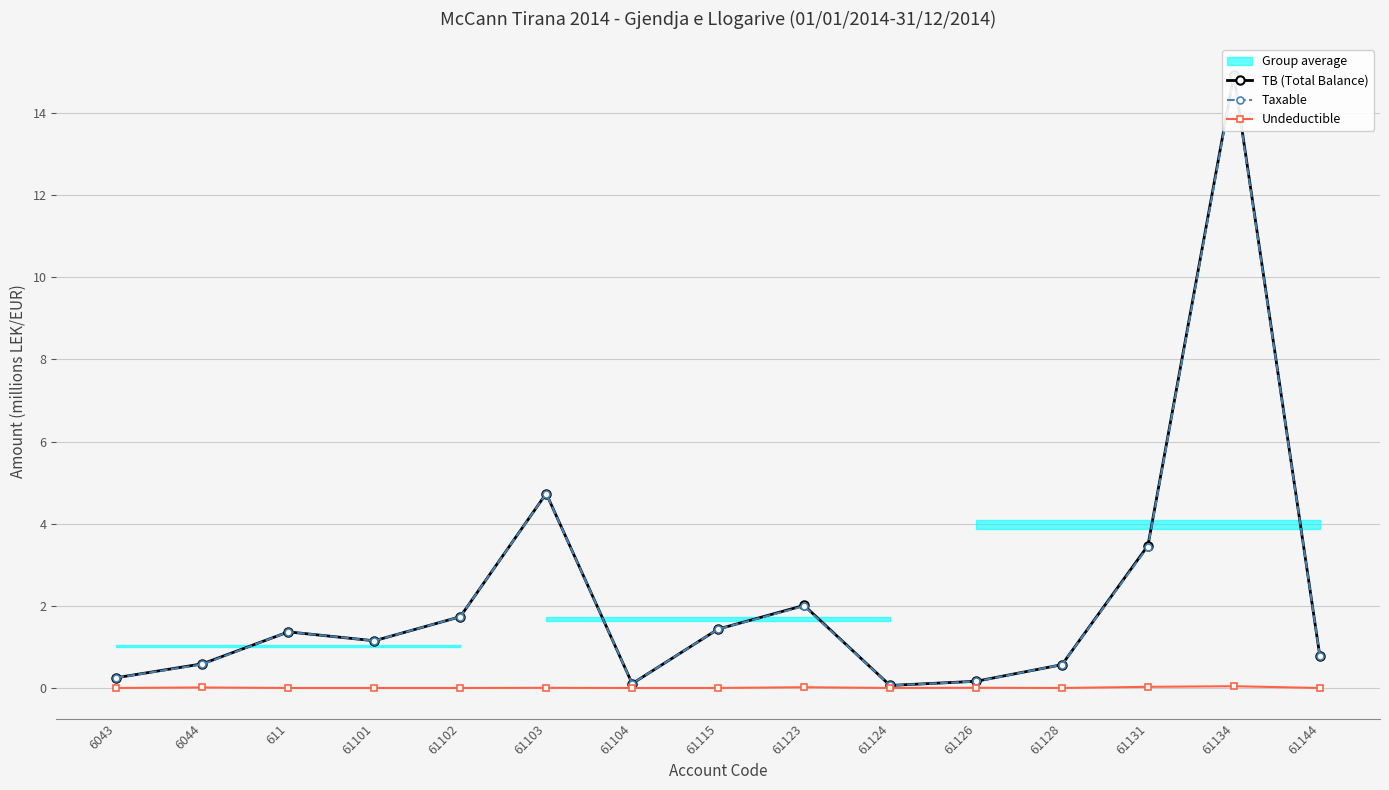

Rank the series by their maximum value, from lowest to highest.

Undeductible, Taxable, TB (Total Balance)